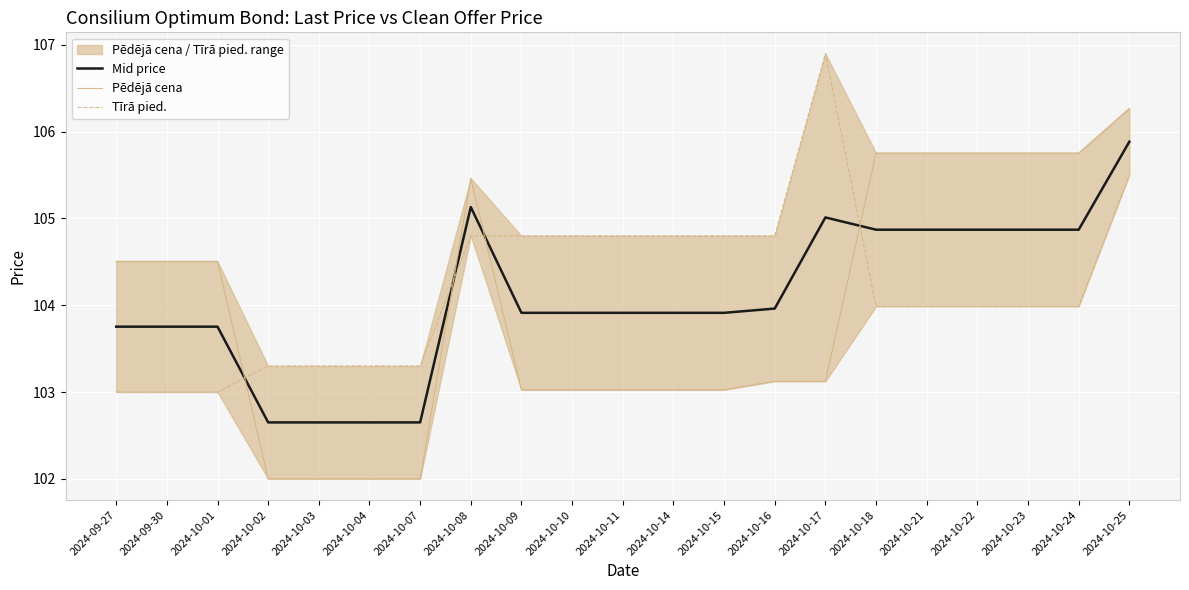

What is the lowest value of the Tīrā pied. series?

103.0